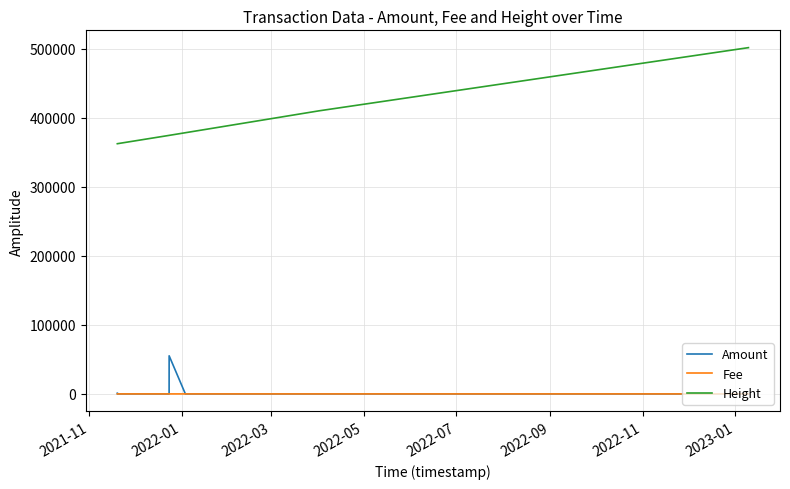

Which series has the largest total across all categories?

Height